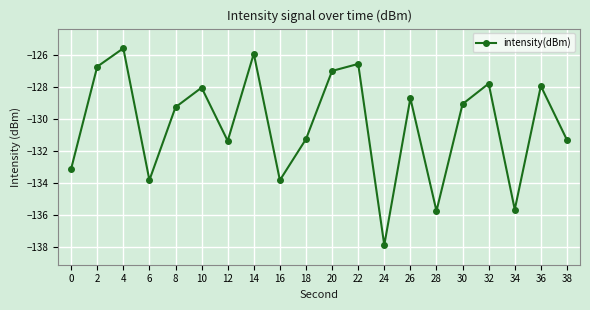

Where is the first local minimum?

6